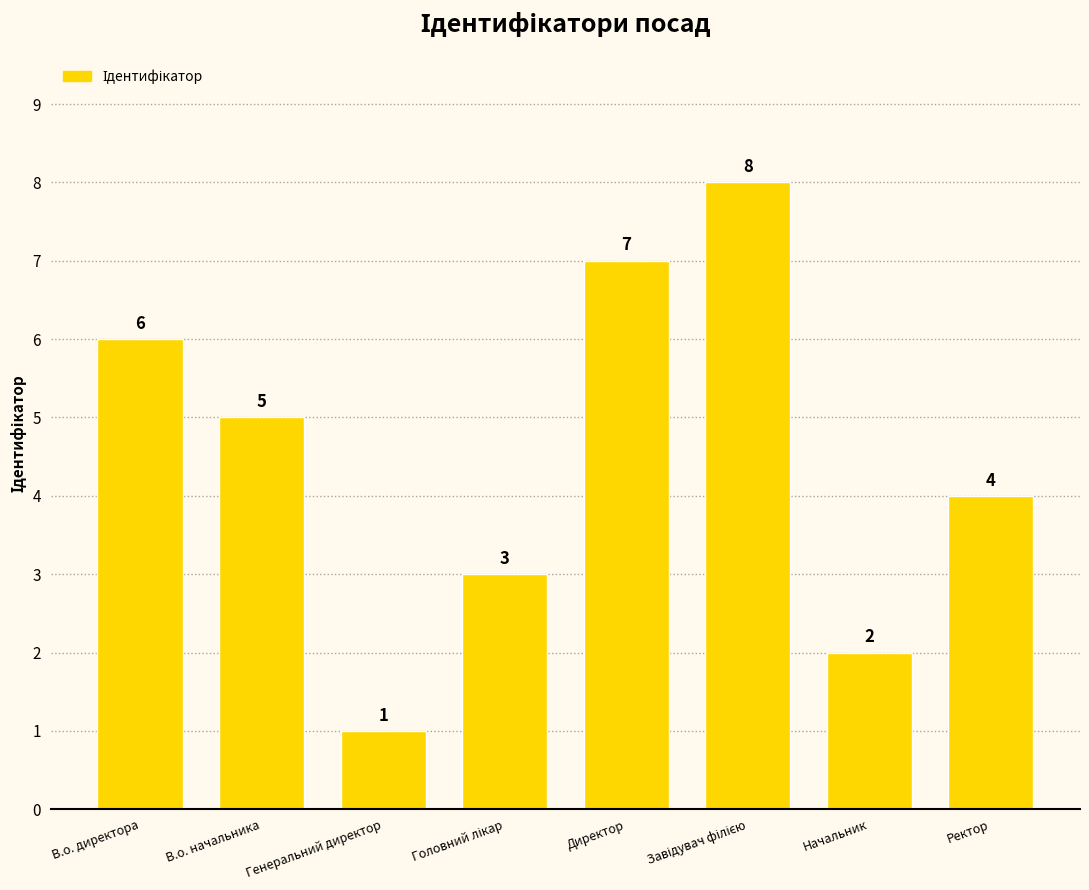

What is the sum of all values?

36